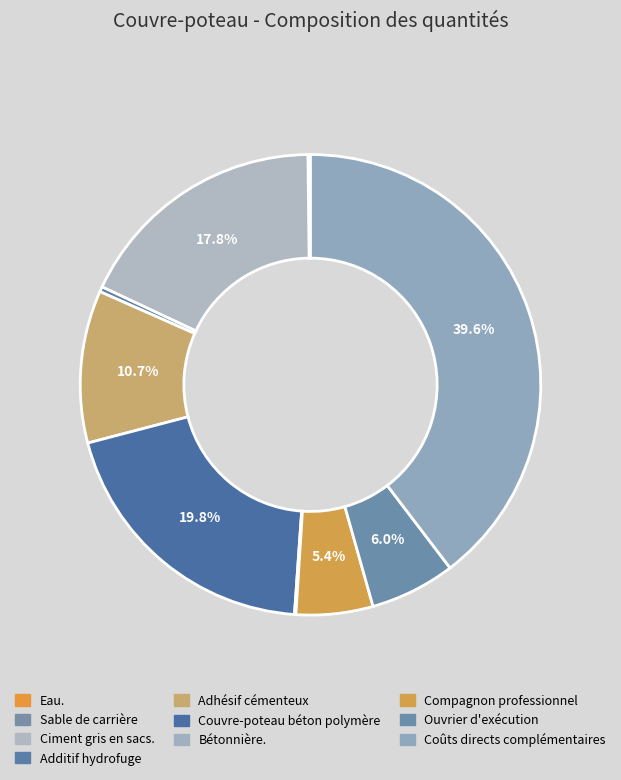

True or false: Ciment gris en sacs. accounts for 18% of the total.

True